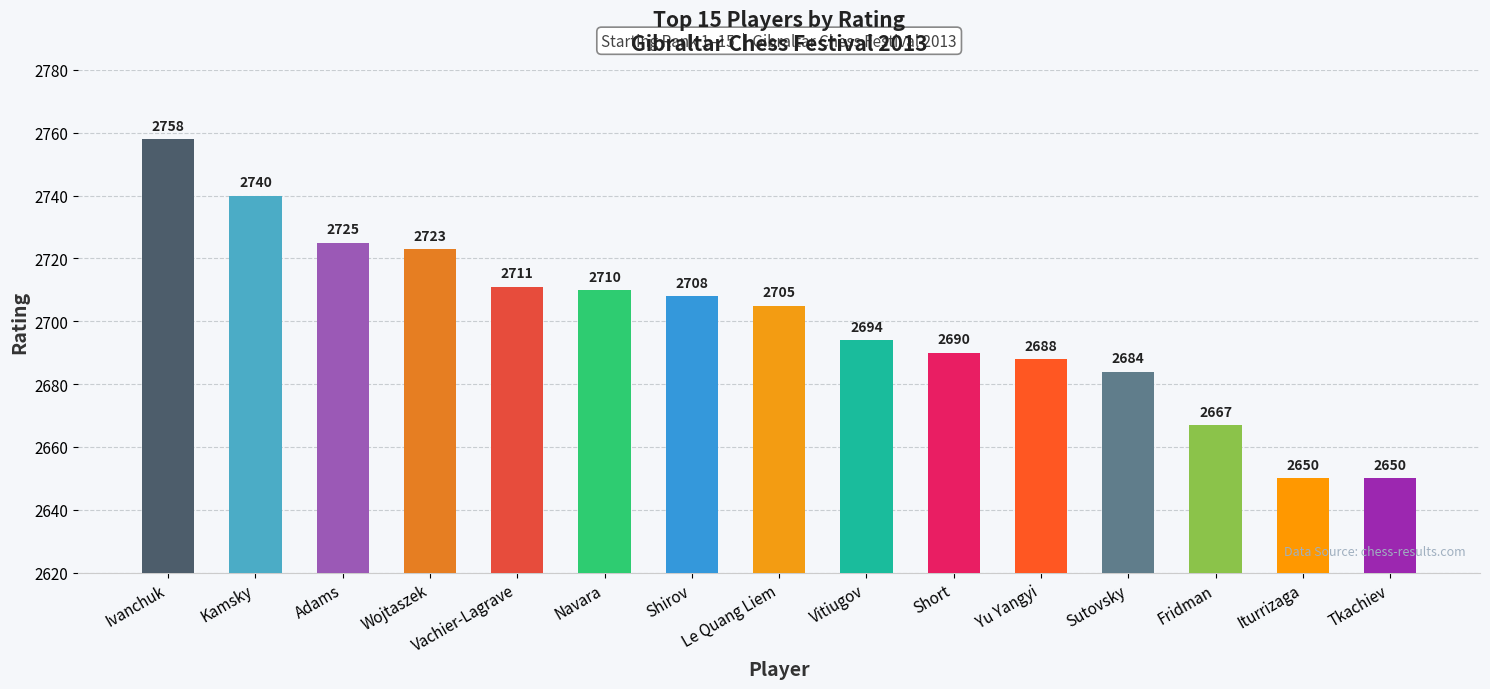

What is the change in value from Kamsky to Vitiugov?

-46